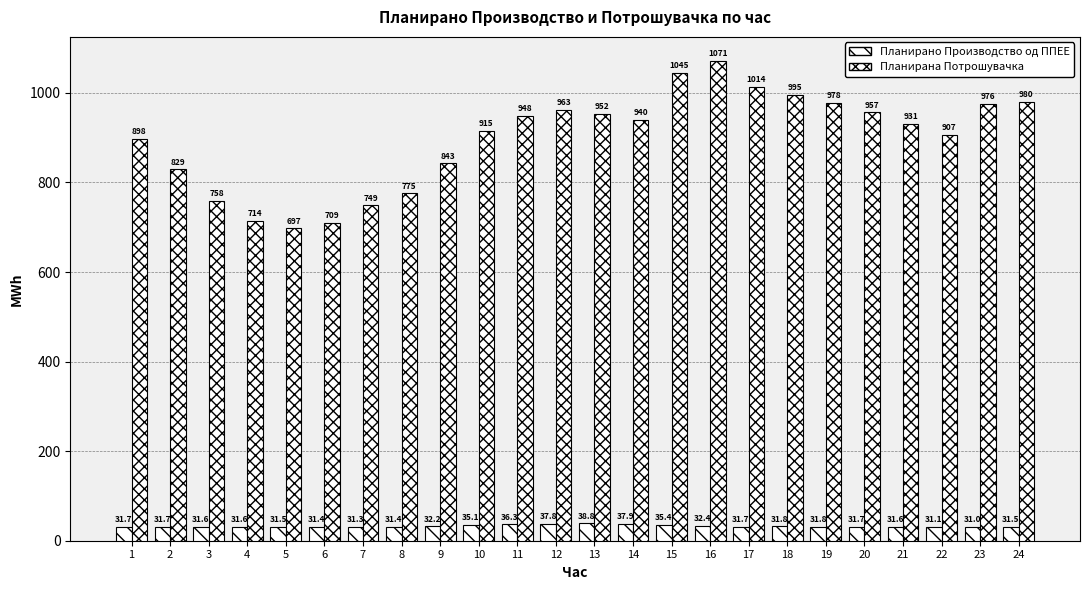

What is the value of the Планирана Потрошувачка bar at the 8th from the left?

775.5